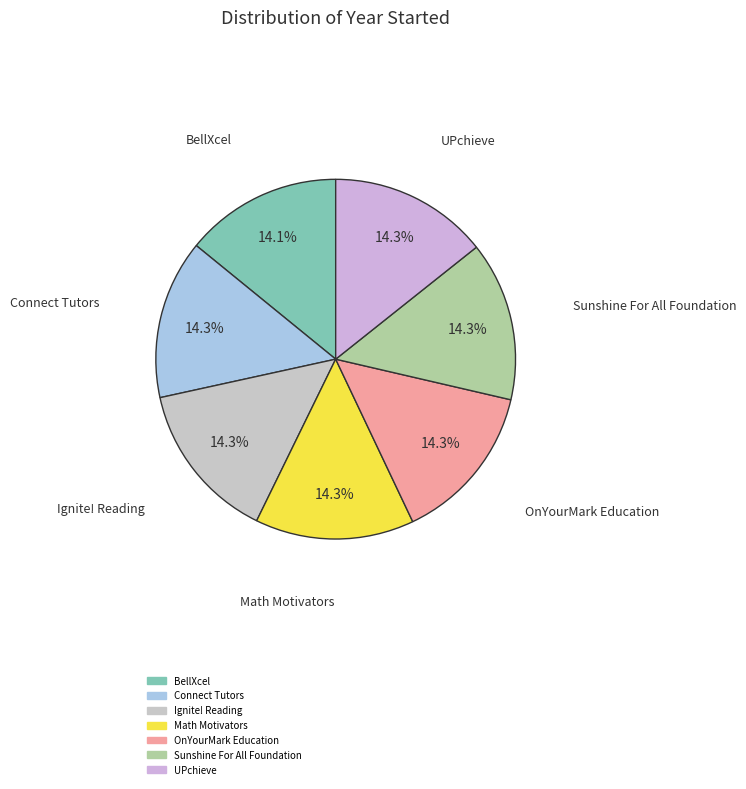

To the nearest percent, what portion does BellXcel represent?

14%